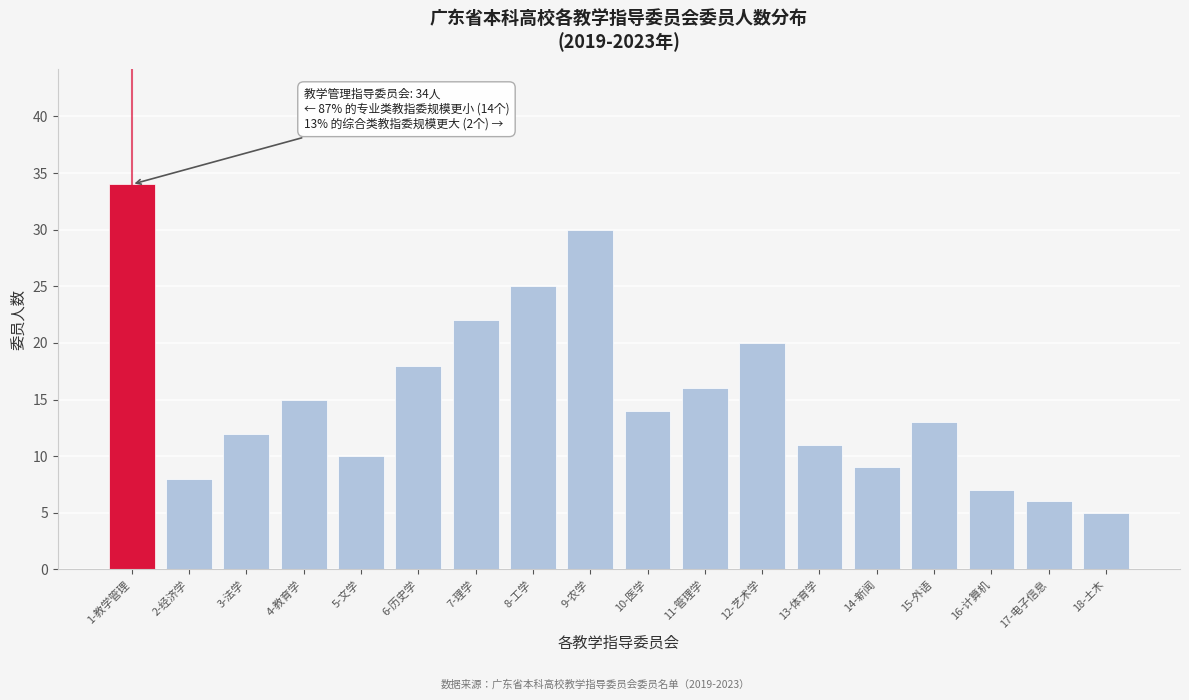

Reading left to right, transcribe all the data shown in this chart.

1-教学管理=34	2-经济学=8	3-法学=12	4-教育学=15	5-文学=10	6-历史学=18	7-理学=22	8-工学=25	9-农学=30	10-医学=14	11-管理学=16	12-艺术学=20	13-体育学=11	14-新闻=9	15-外语=13	16-计算机=7	17-电子信息=6	18-土木=5